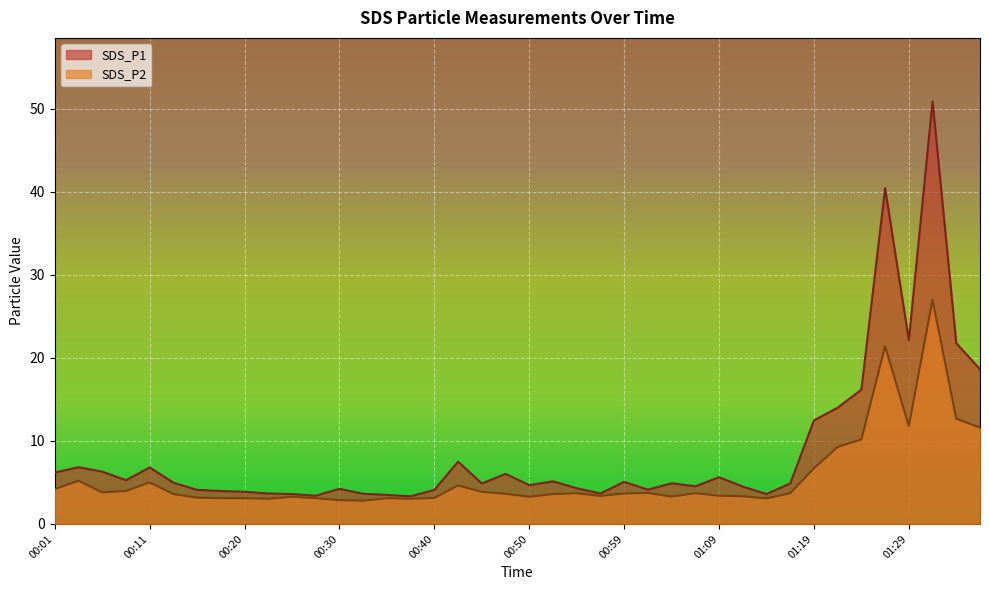

Rank the series by their maximum value, from lowest to highest.

SDS_P2, SDS_P1